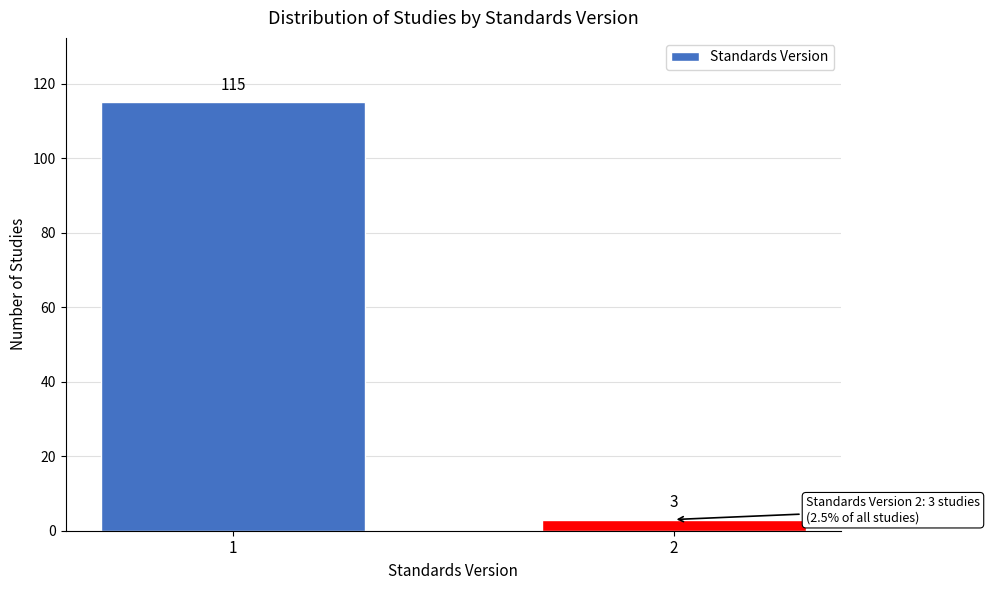

Reading left to right, what are all the values shown in this chart?

1=115	2=3